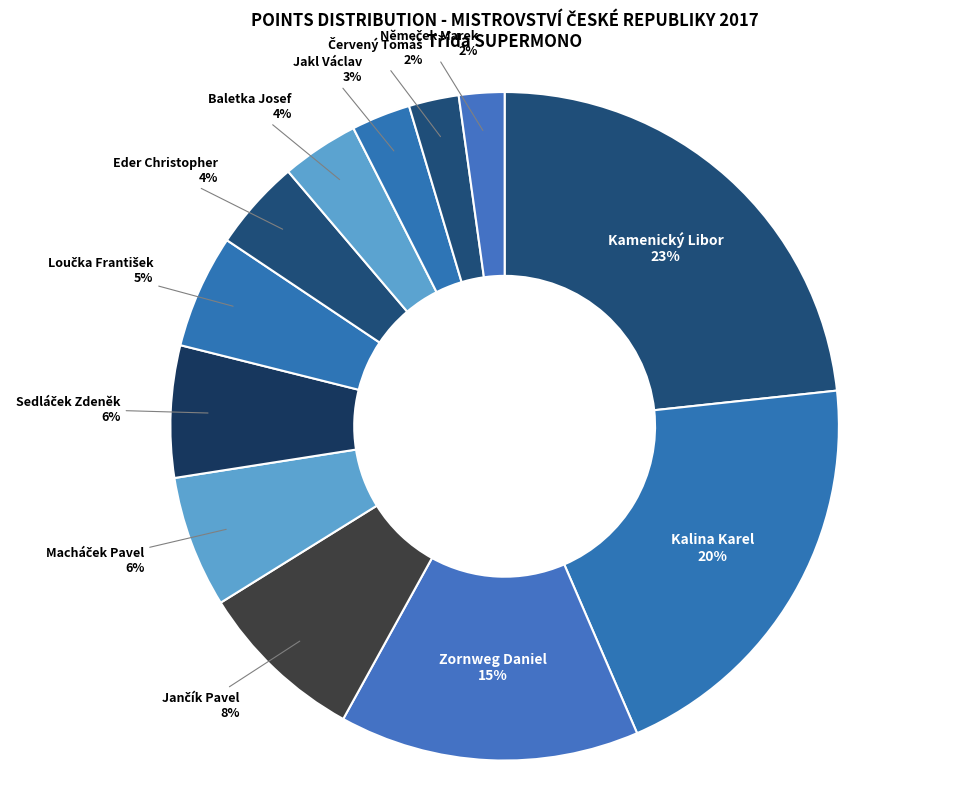

What is the largest slice in the pie chart?

Kamenický Libor